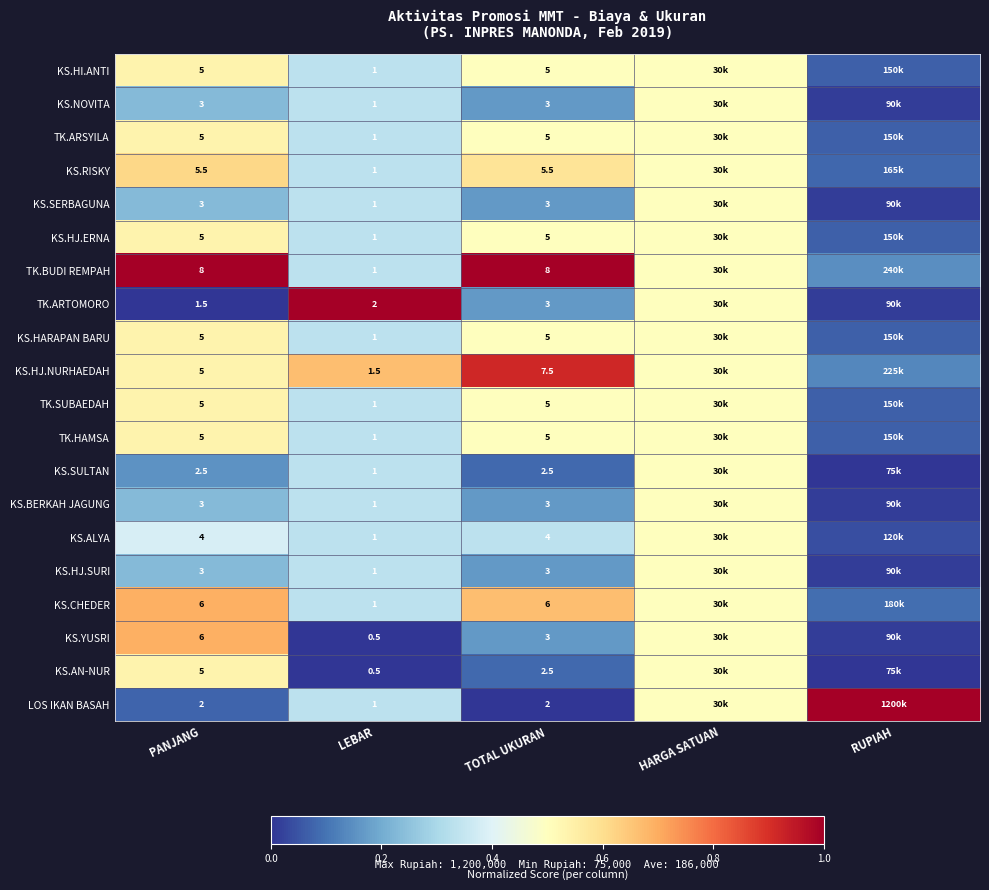

Between PANJANG and TOTAL UKURAN, which series saw the biggest shift?

KS.YUSRI